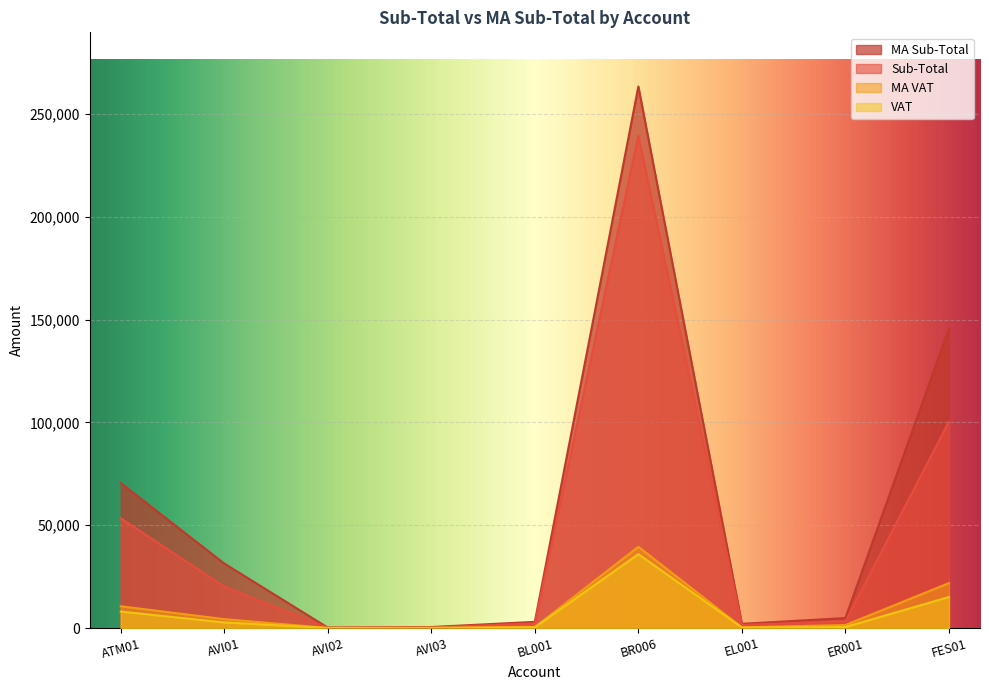

How many values in the Sub-Total series exceed 3237?

5